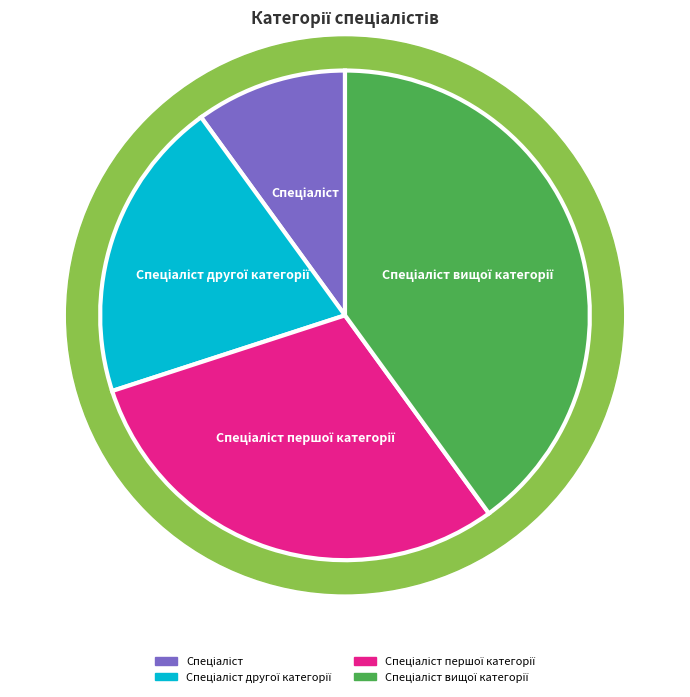

What is the smallest slice in the pie chart?

Спеціаліст